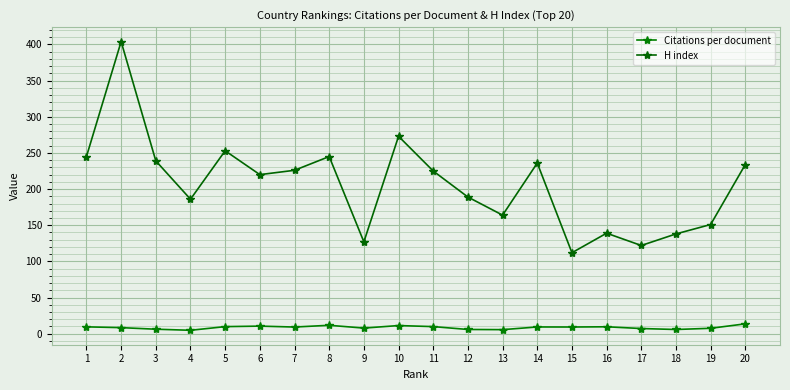

The H index series shows 220.0 at 6. True or false?

True